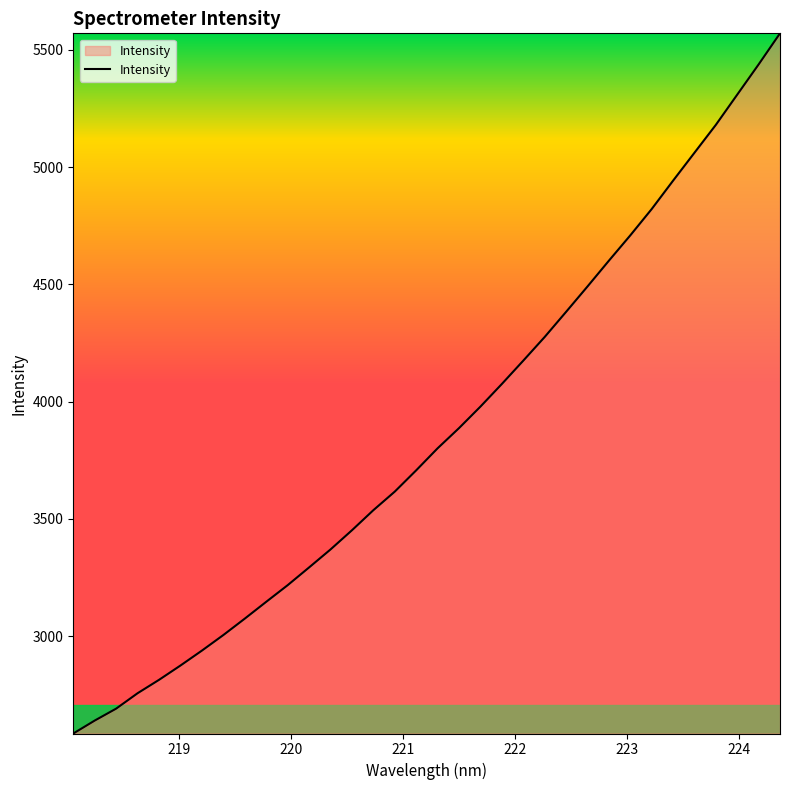

What is the smallest value displayed?

2585.2